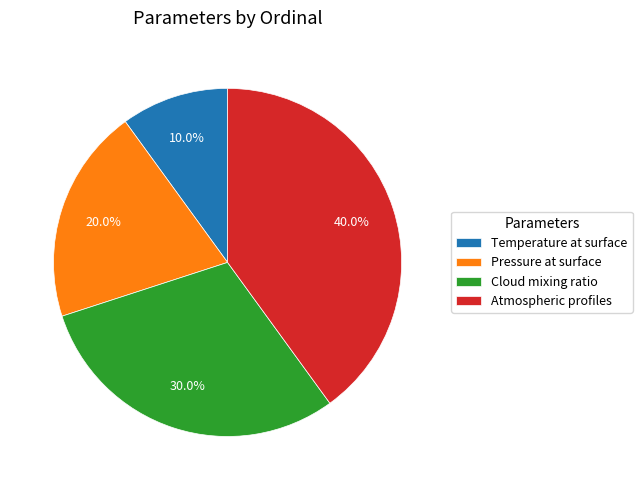

Approximately how many times larger is the value at Atmospheric profiles compared to Cloud mixing ratio?

1.3